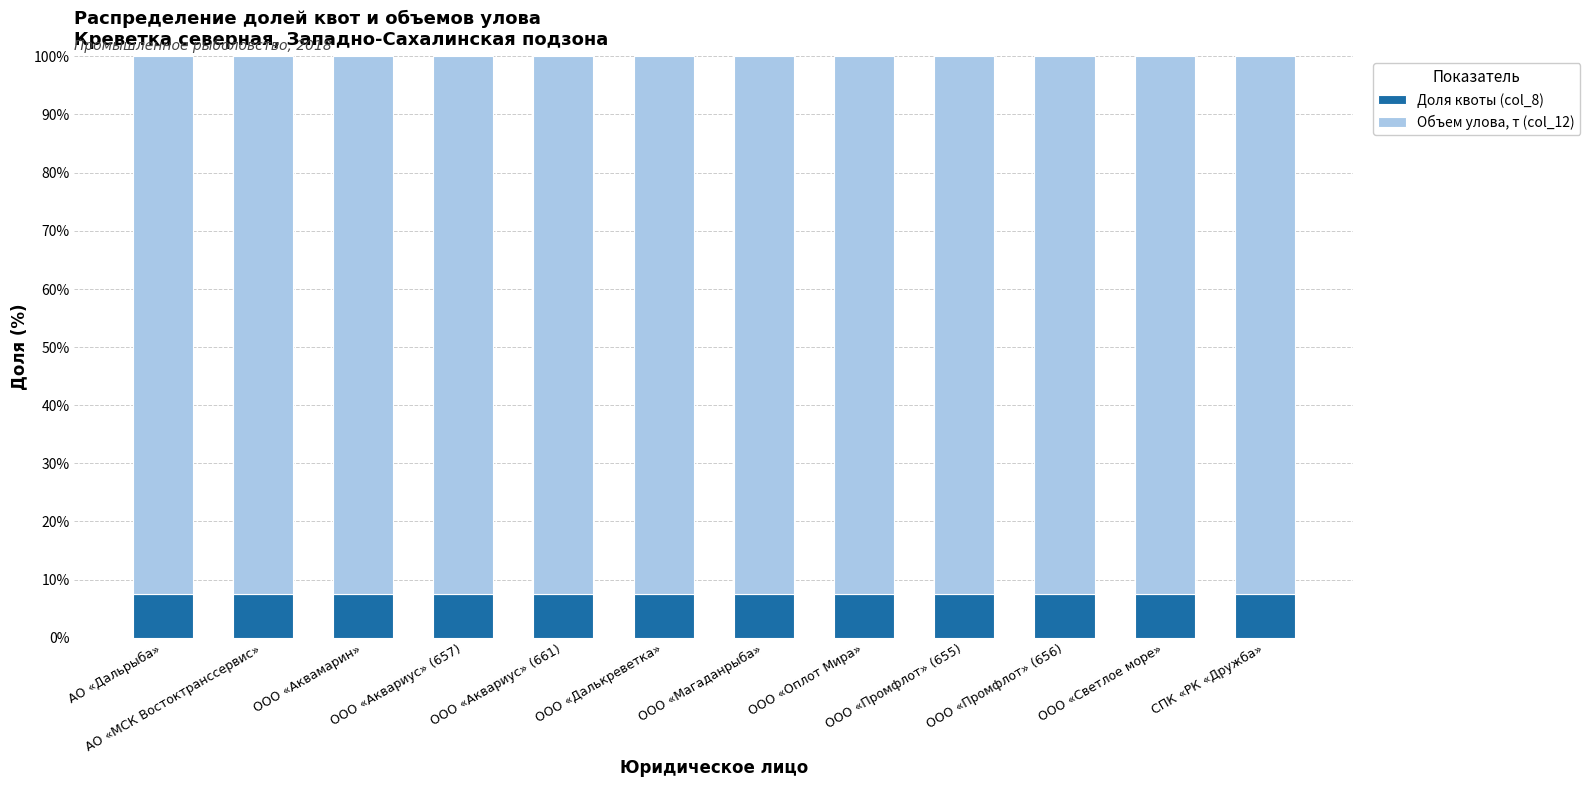

How many data points does each series have?

12